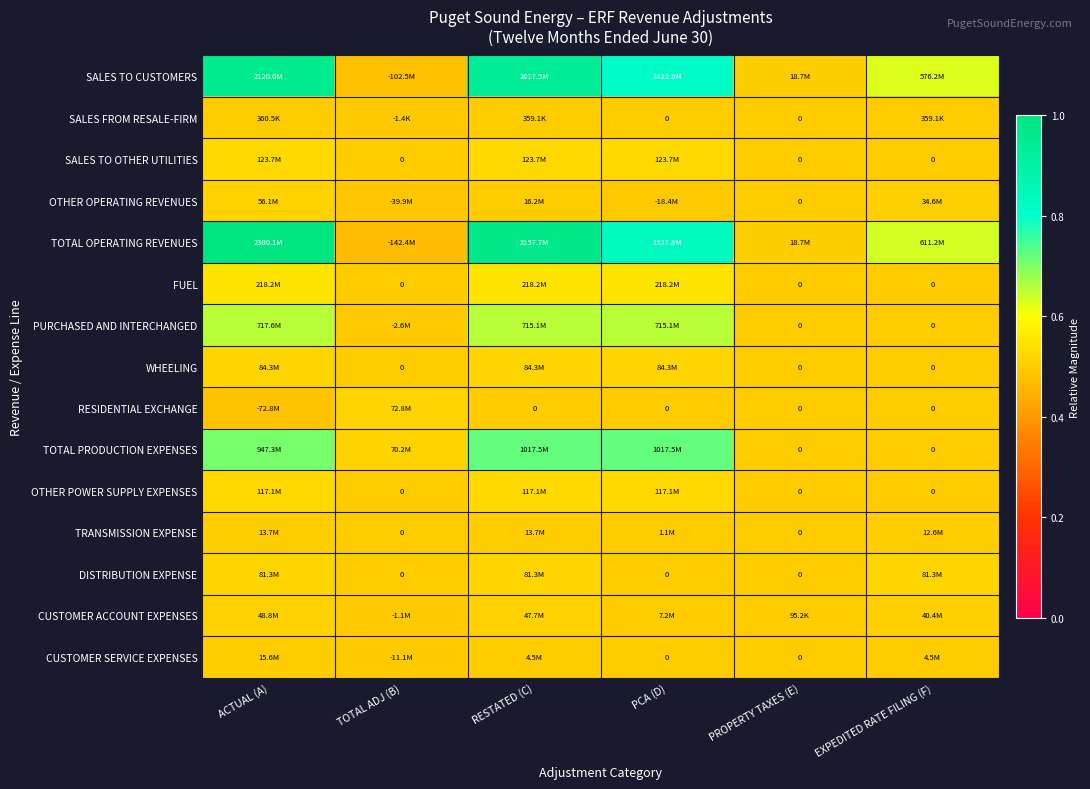

At which category is the sum across all series the highest?

ACTUAL (A)